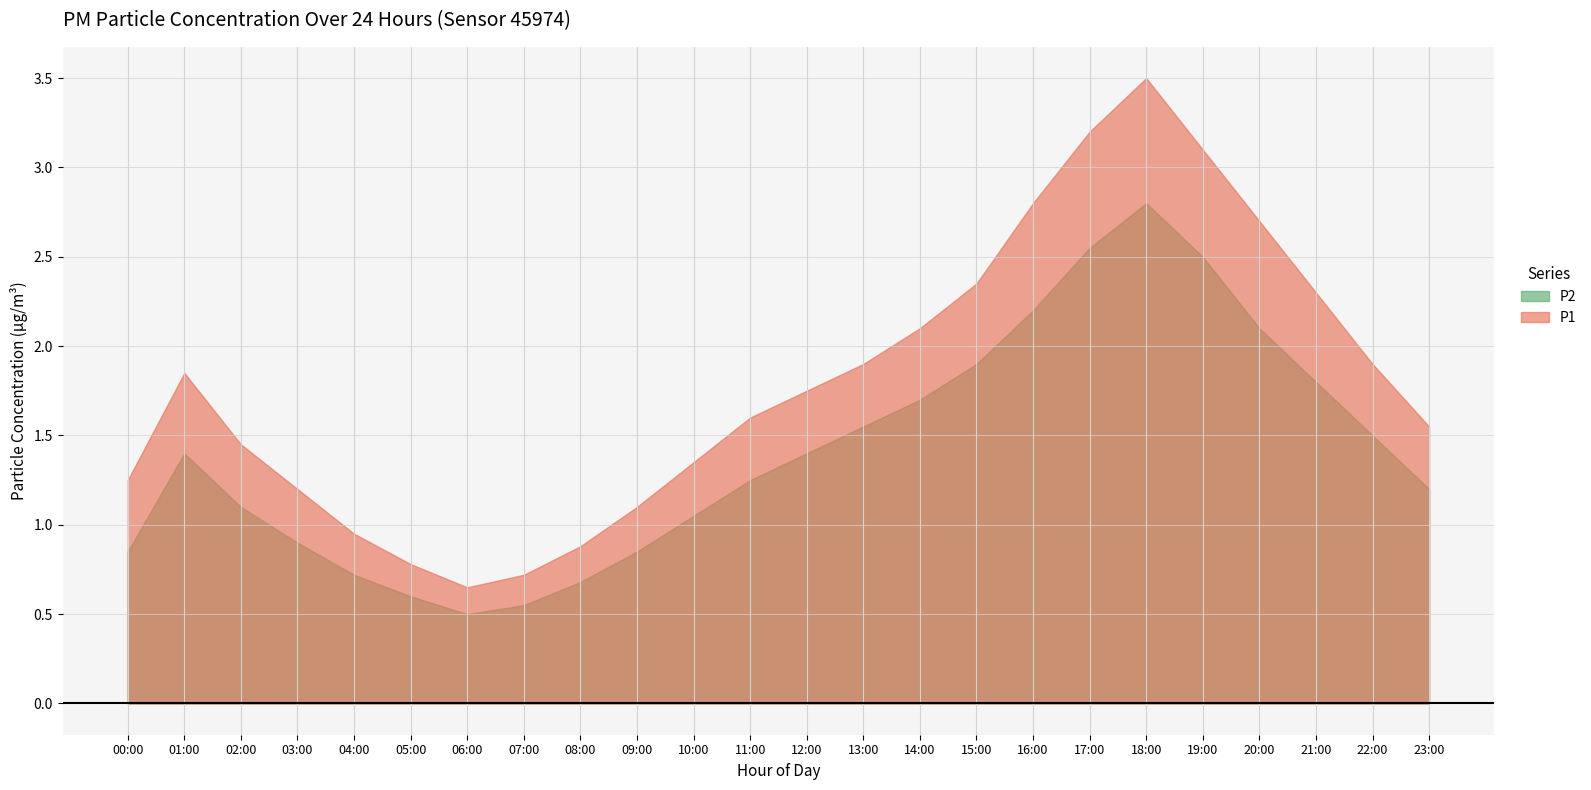

Where is the first local minimum for P2?

06:00